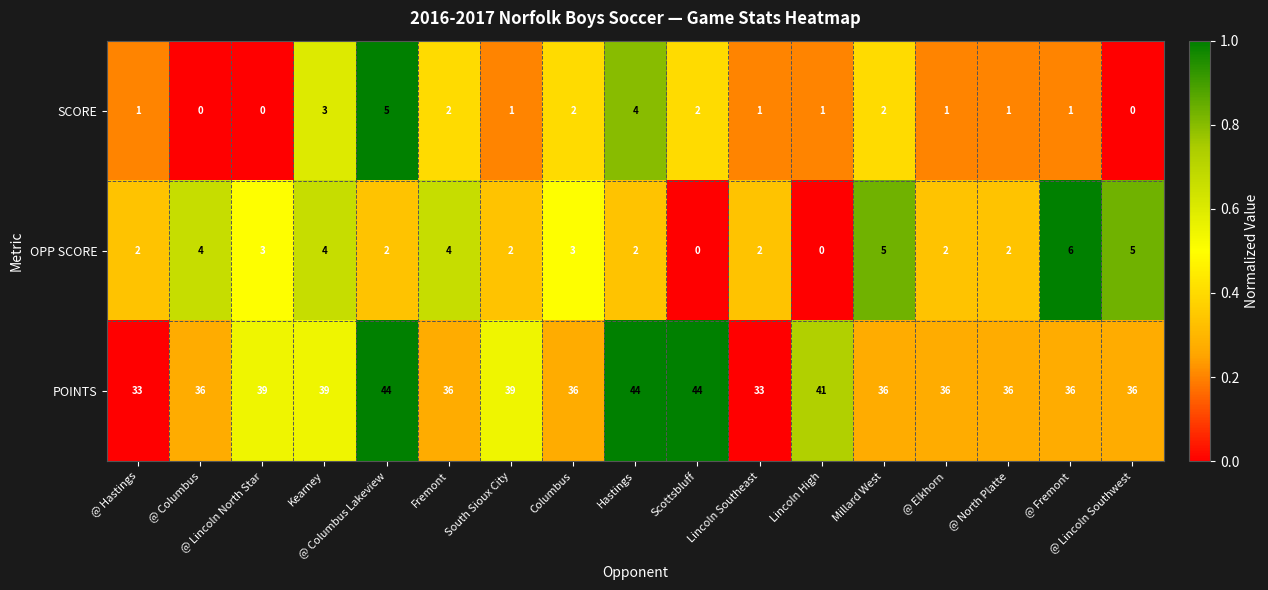

How many series are shown in this chart?

3